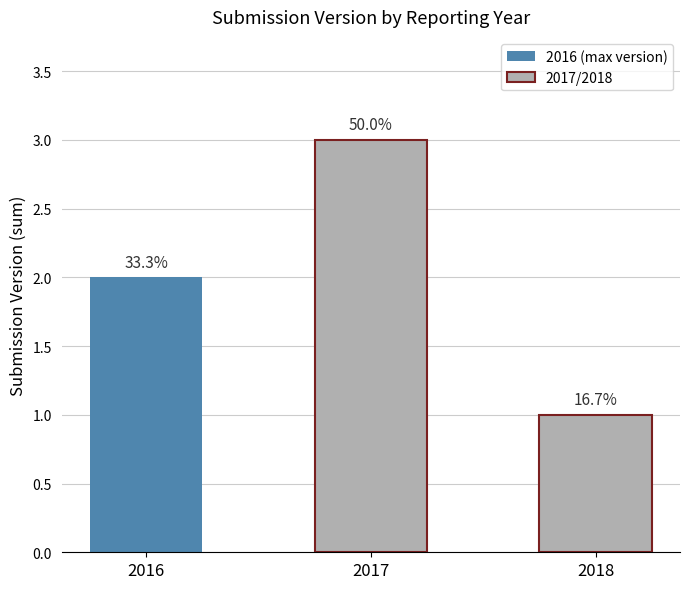

What is the sum of all values?

6